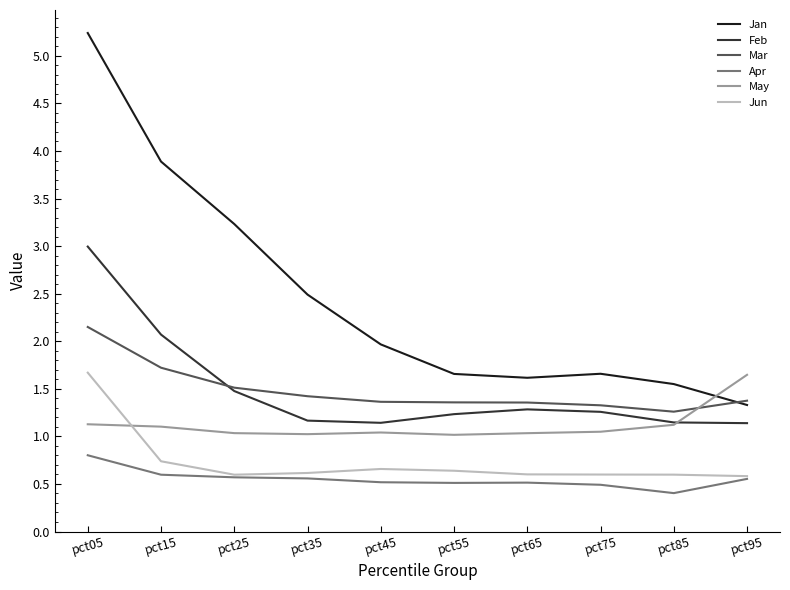

Is this an area chart (filled region under the line)?

No